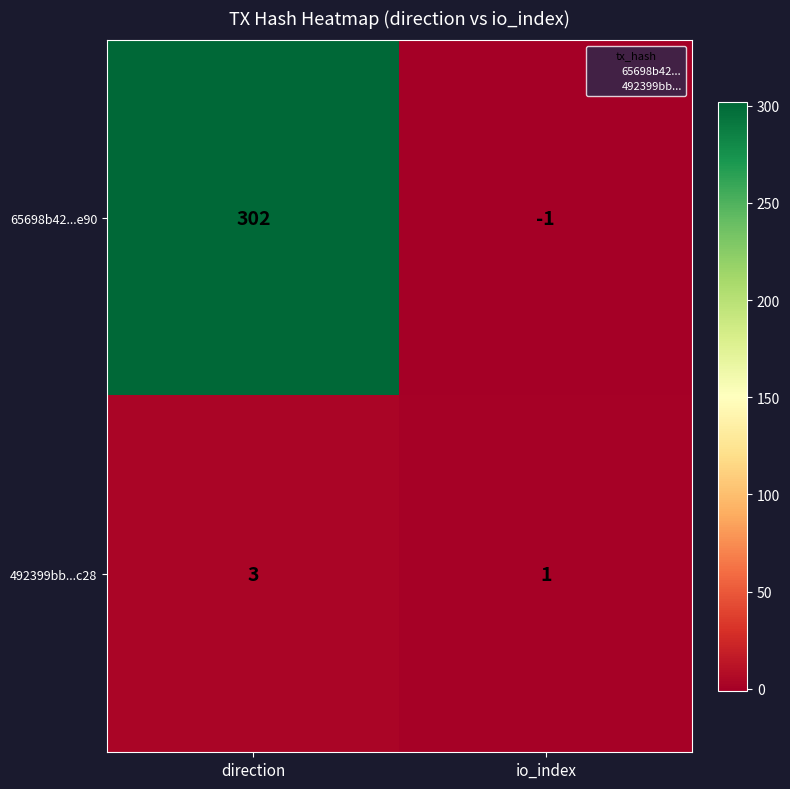

Rank the categories by 492399bb...c28 value from highest to lowest.

direction, io_index